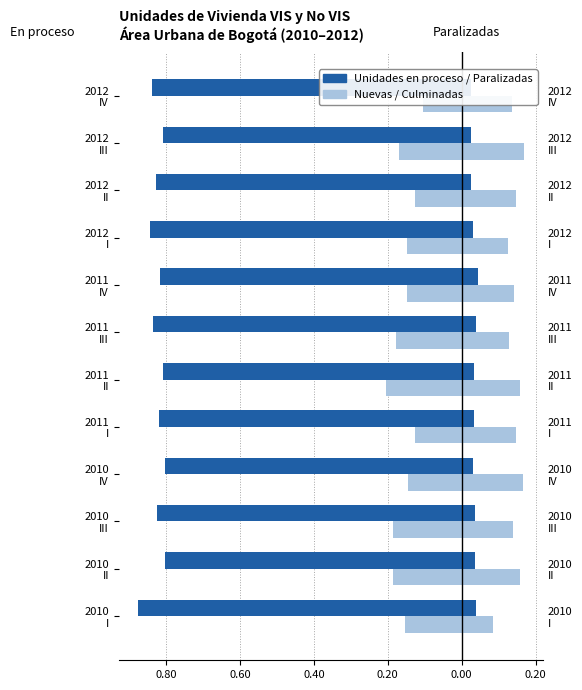

List the series in order of their overall mean, lowest first.

Unidades en proceso, Nuevas unidades proceso